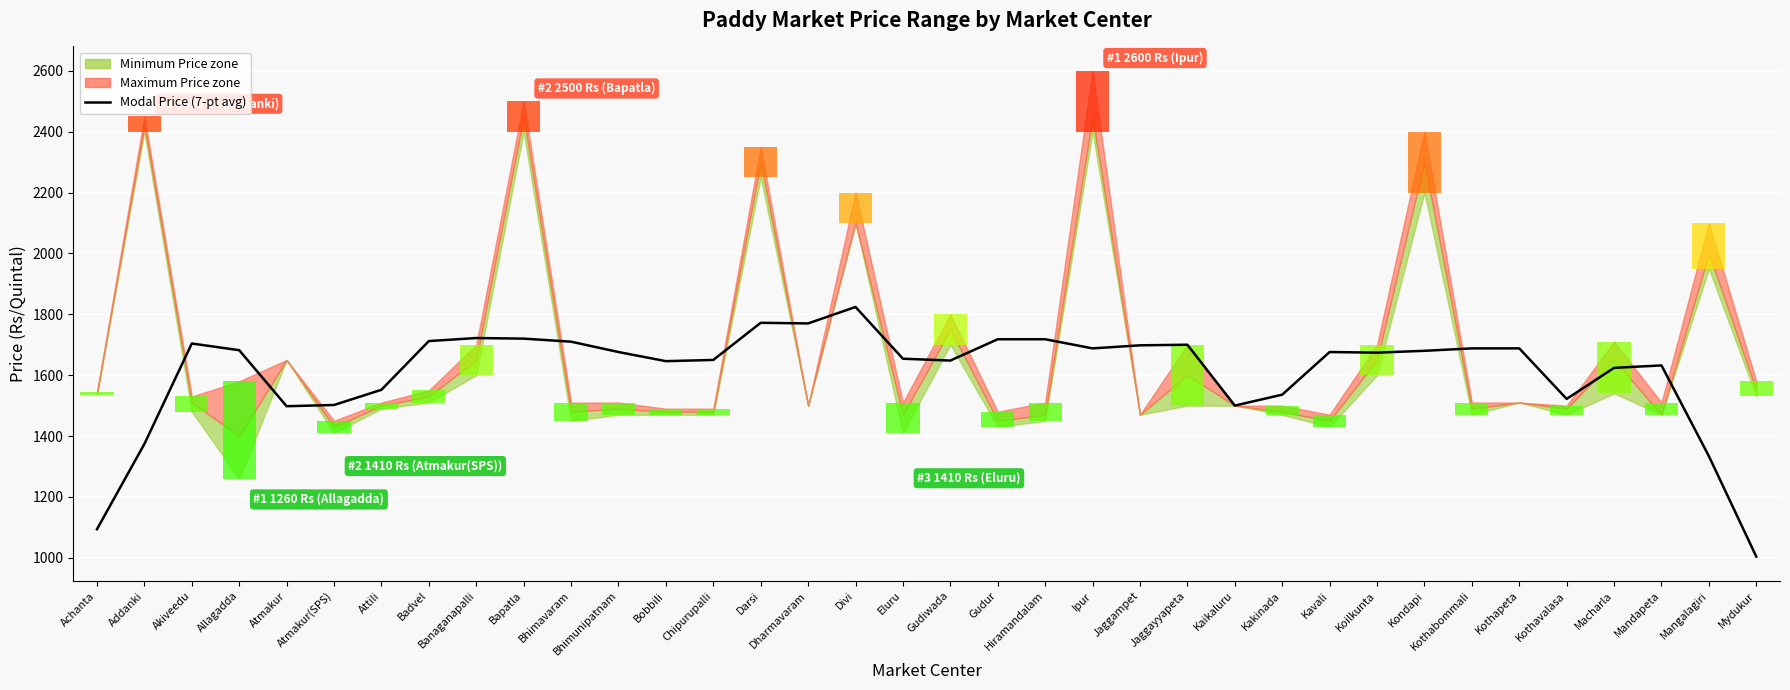

What is the sum of all values?

57990